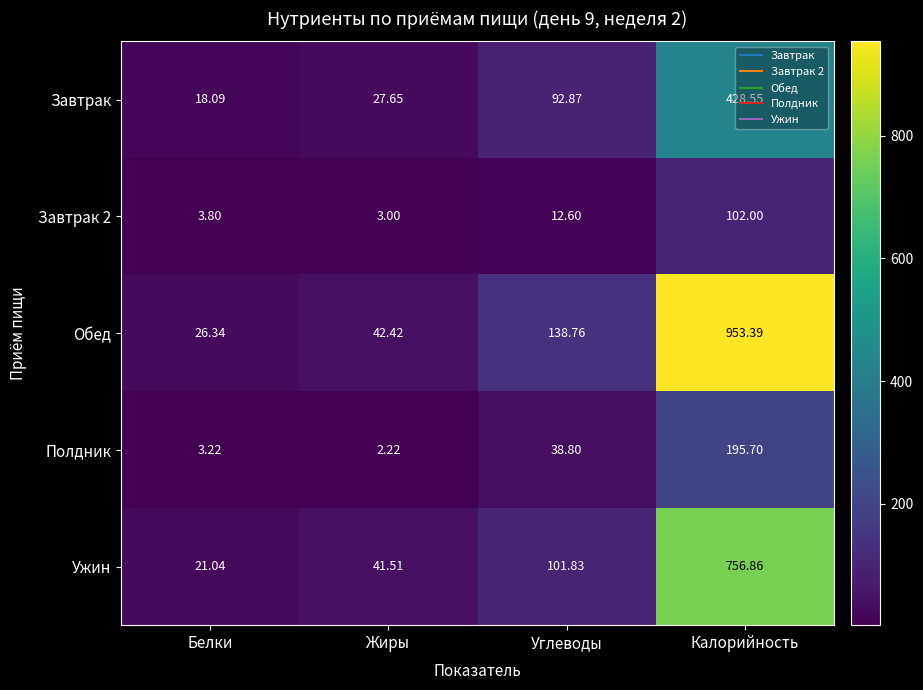

Which category has the highest value across all series?

Калорийность